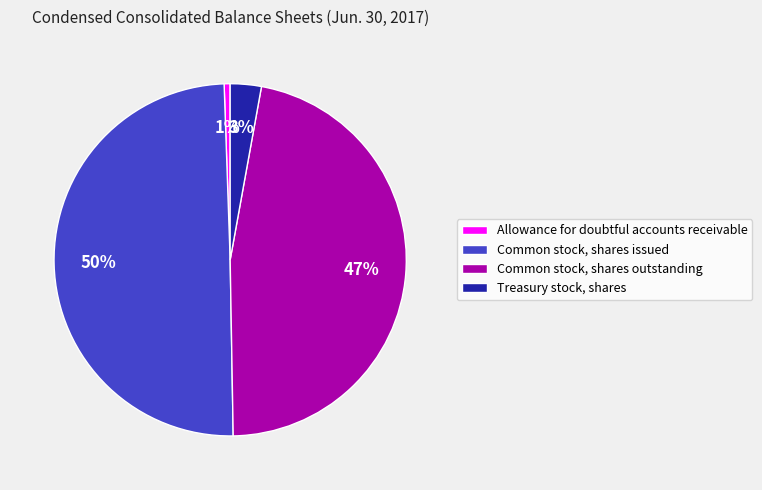

To the nearest percent, what portion does Treasury stock, shares represent?

3%